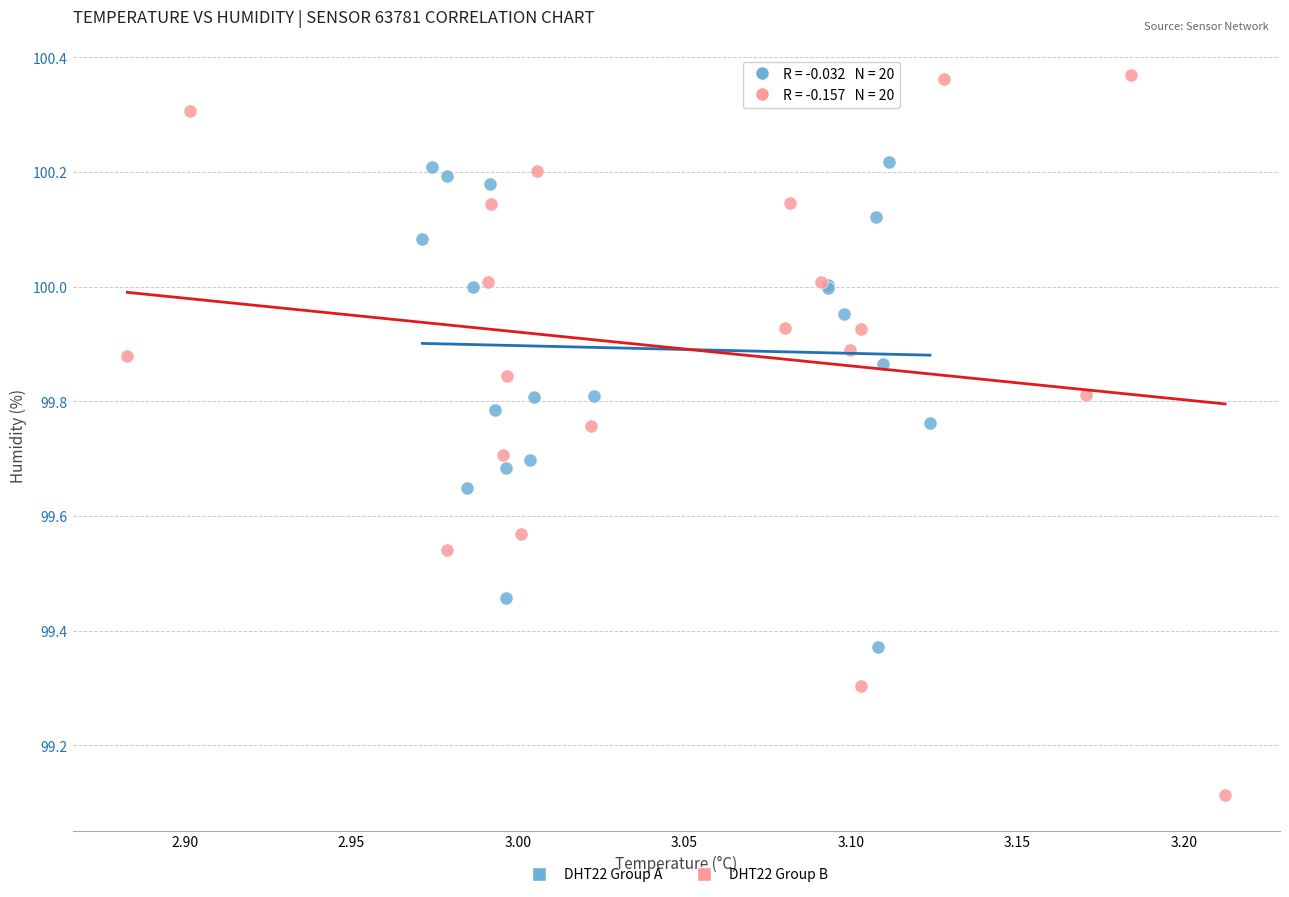

Which series has the widest spread of Y values?

DHT22 Group B